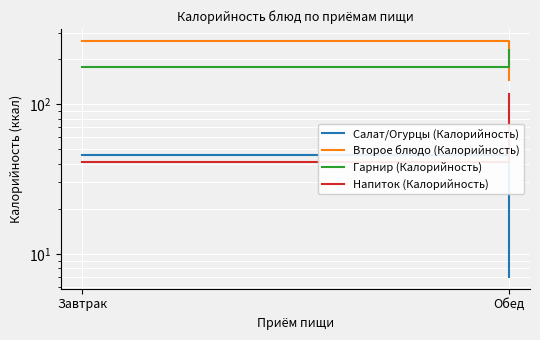

Reading left to right, what are all the values shown in this chart?

Салат/Огурцы (Калорийность): 46	7
Второе блюдо (Калорийность): 266	145
Гарнир (Калорийность): 179	230
Напиток (Калорийность): 41	118